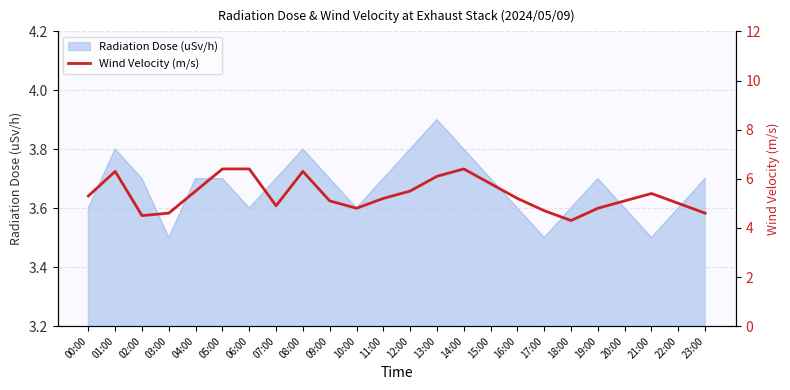

Is it true that the value at 09:00 is 7.8?

False